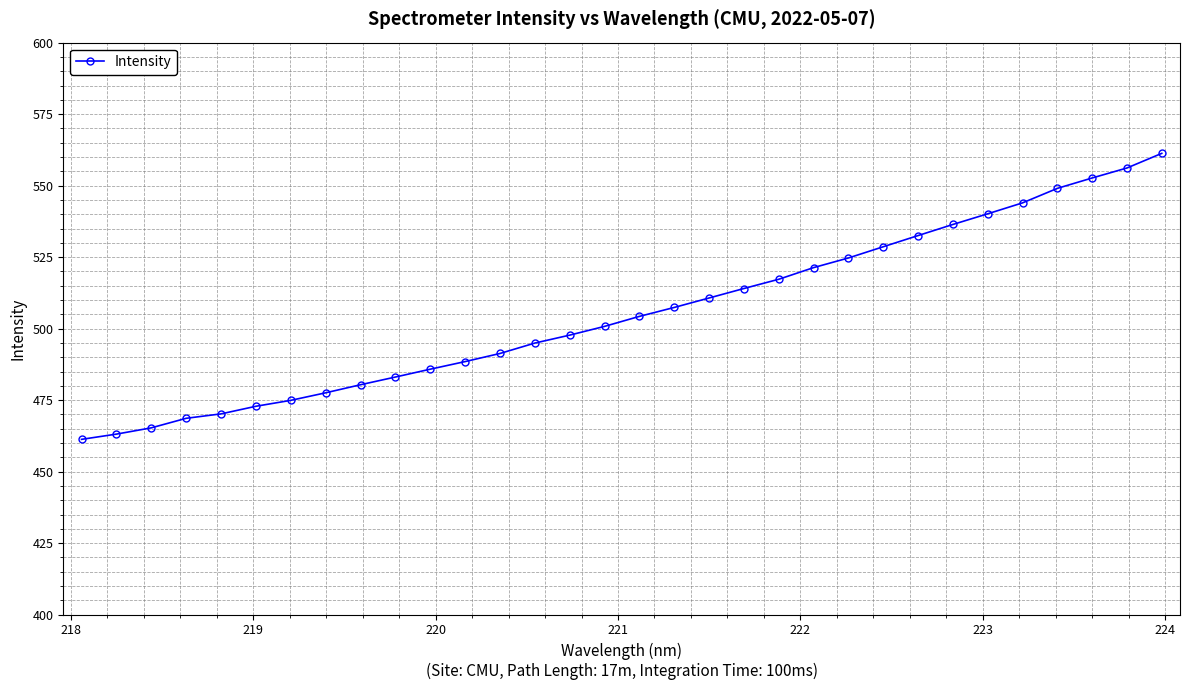

True or false: the data has more than 2 interior local peaks.

False